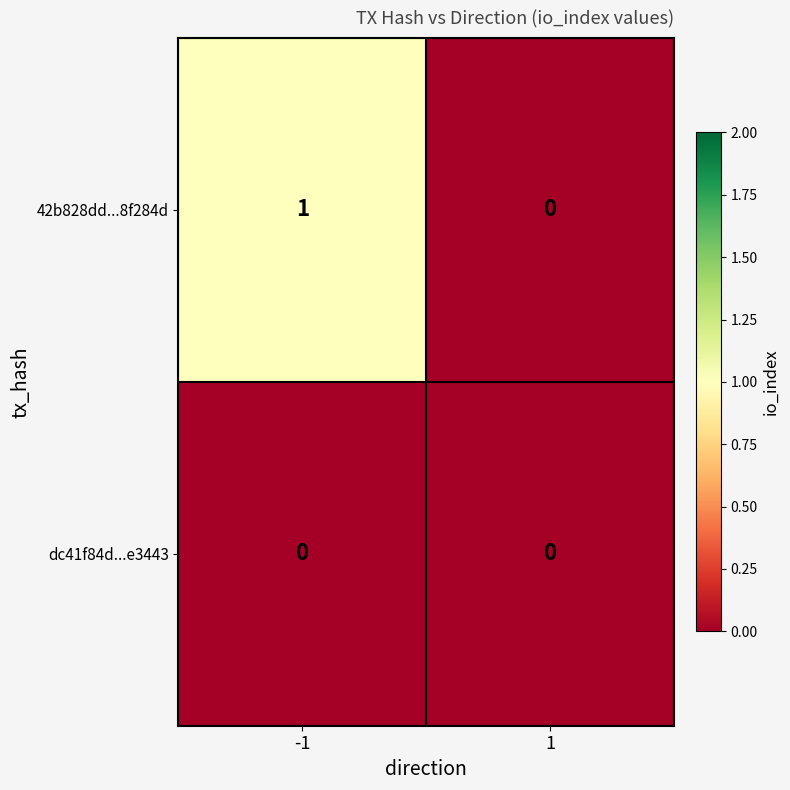

Between -1 and 1, which series saw the biggest shift?

42b828dd...8f284d